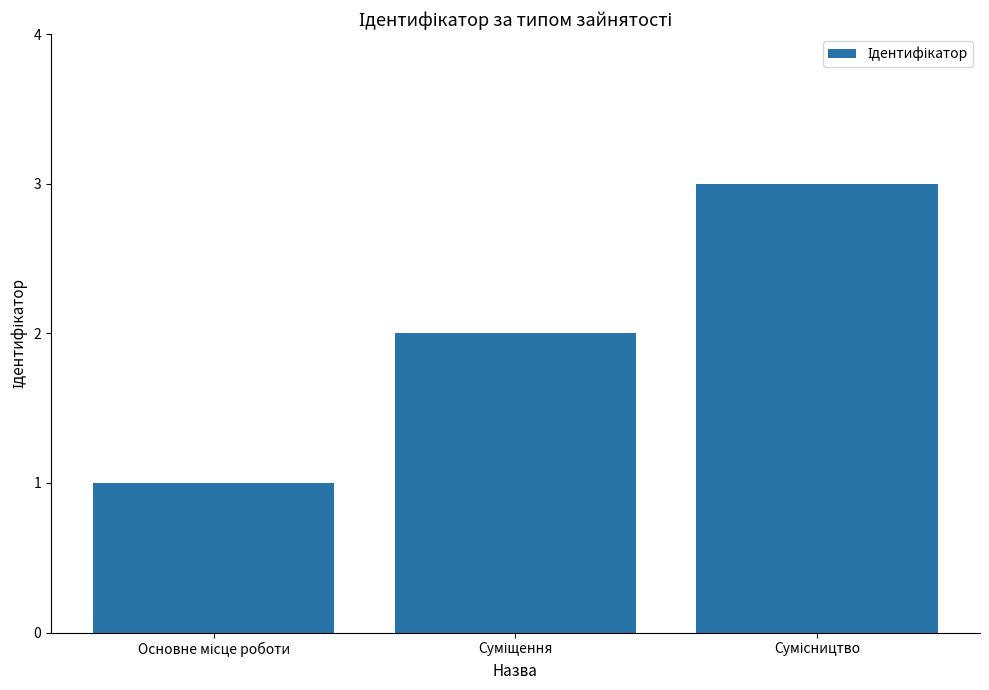

What is the difference between the maximum and second lowest values?

1